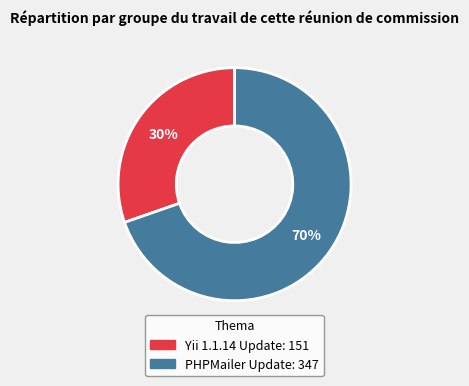

To the nearest percent, what is the average slice percentage?

50%